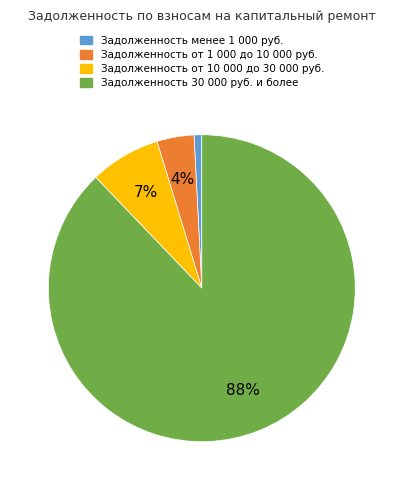

The Задолженность 30 000 руб. и более slice represents 80% of the pie. True or false?

False